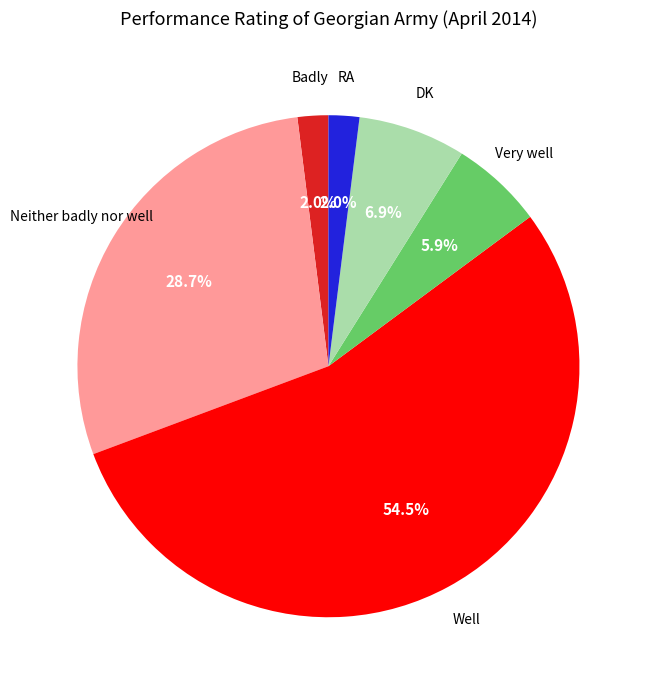

Is there a majority slice in this chart?

Yes